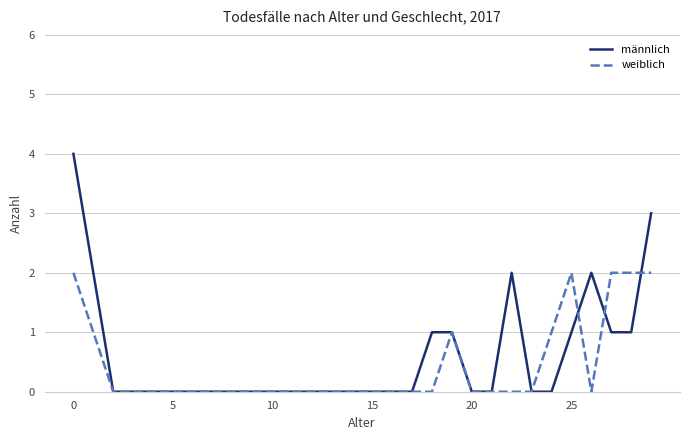

Rank the series by their maximum value, from lowest to highest.

weiblich, männlich